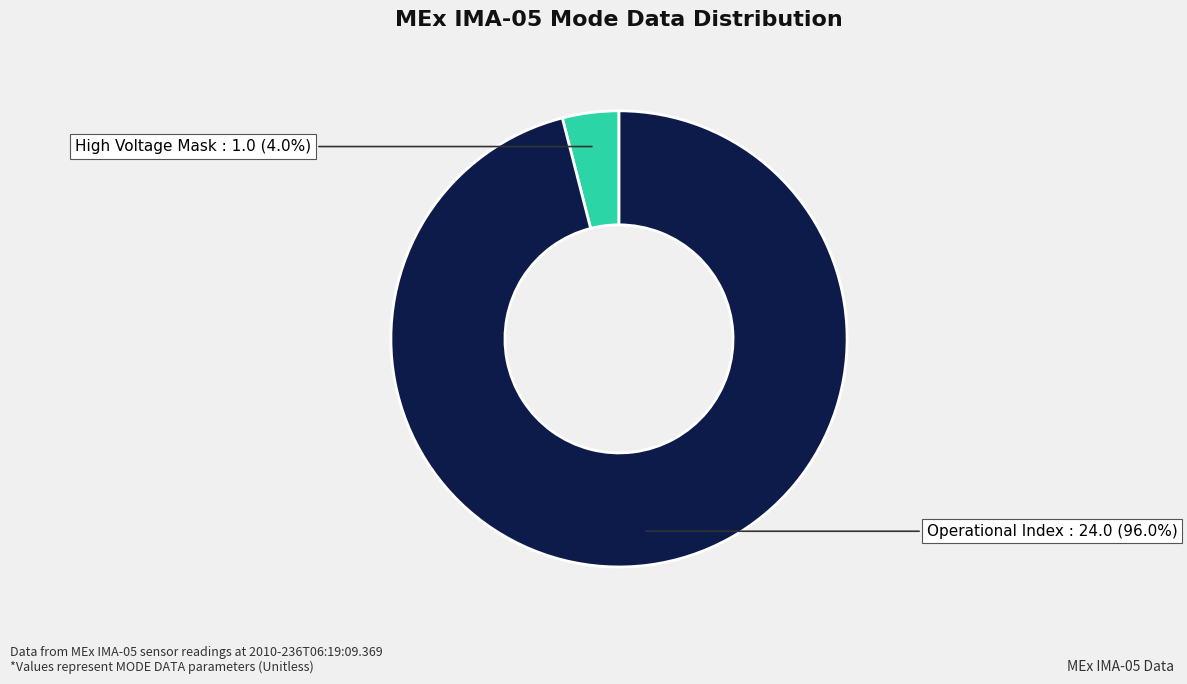

How many slices are in this pie chart?

2